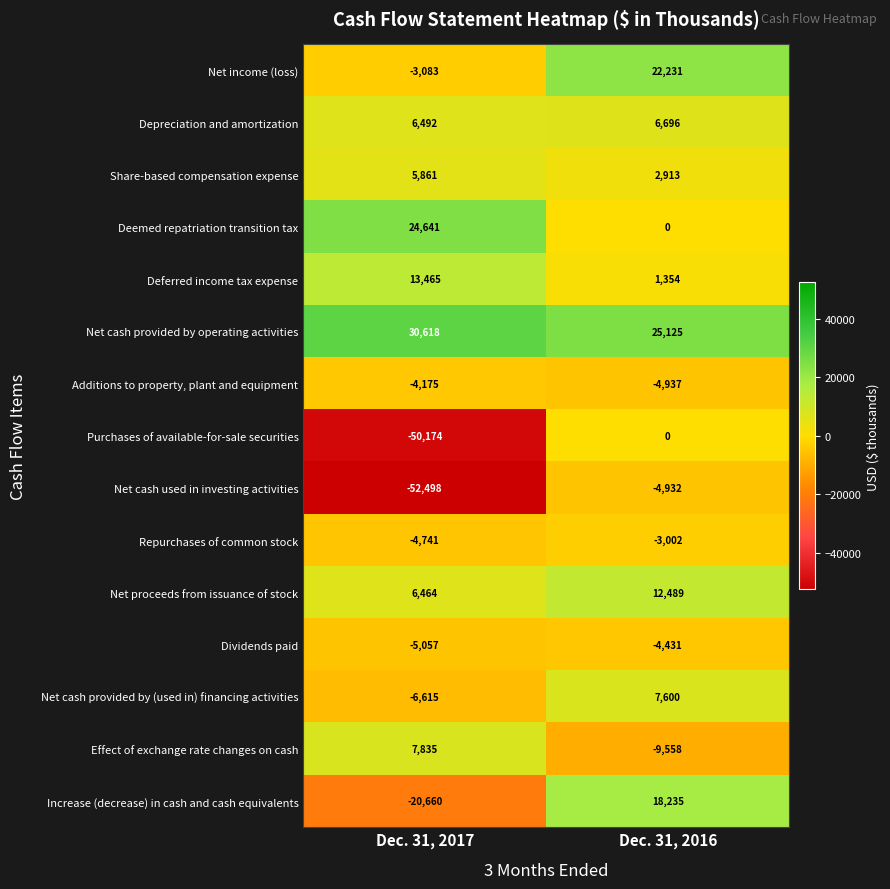

What is the average value of the Additions to property, plant and equipment series?

-4556